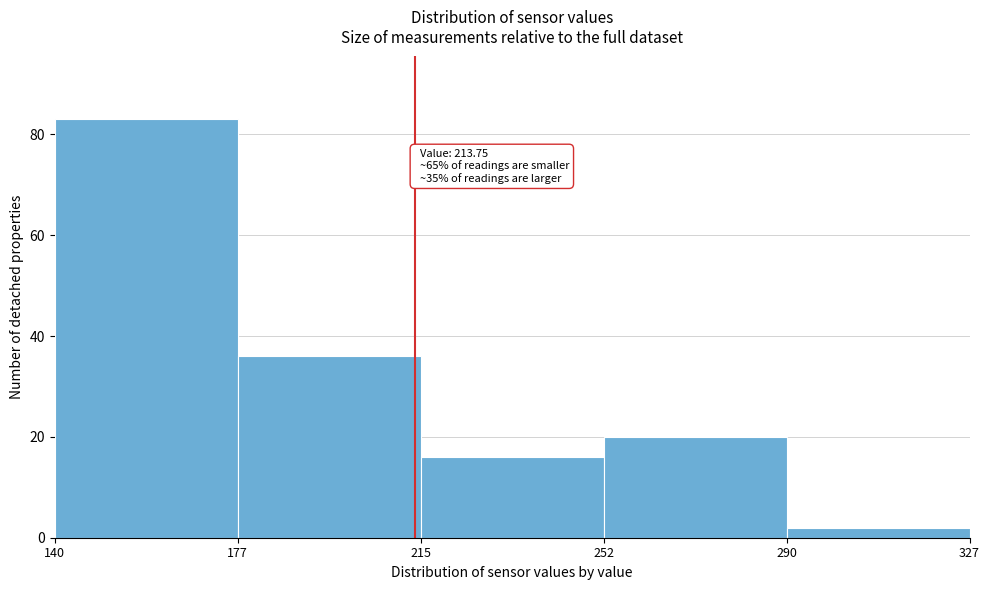

Which range on the x-axis has the tallest bar?

140 to 177